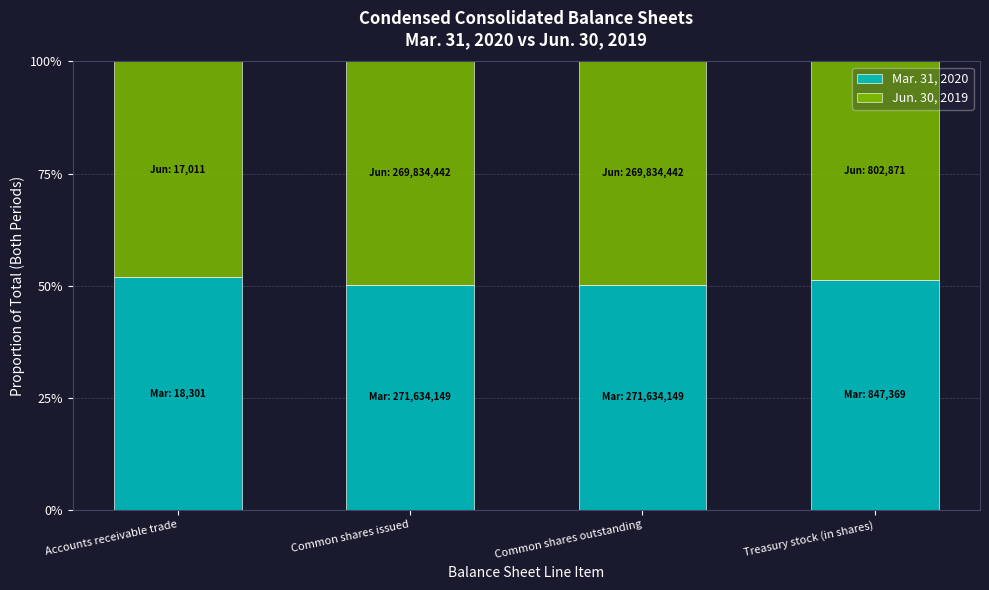

What position from the left is Accounts receivable trade?

1